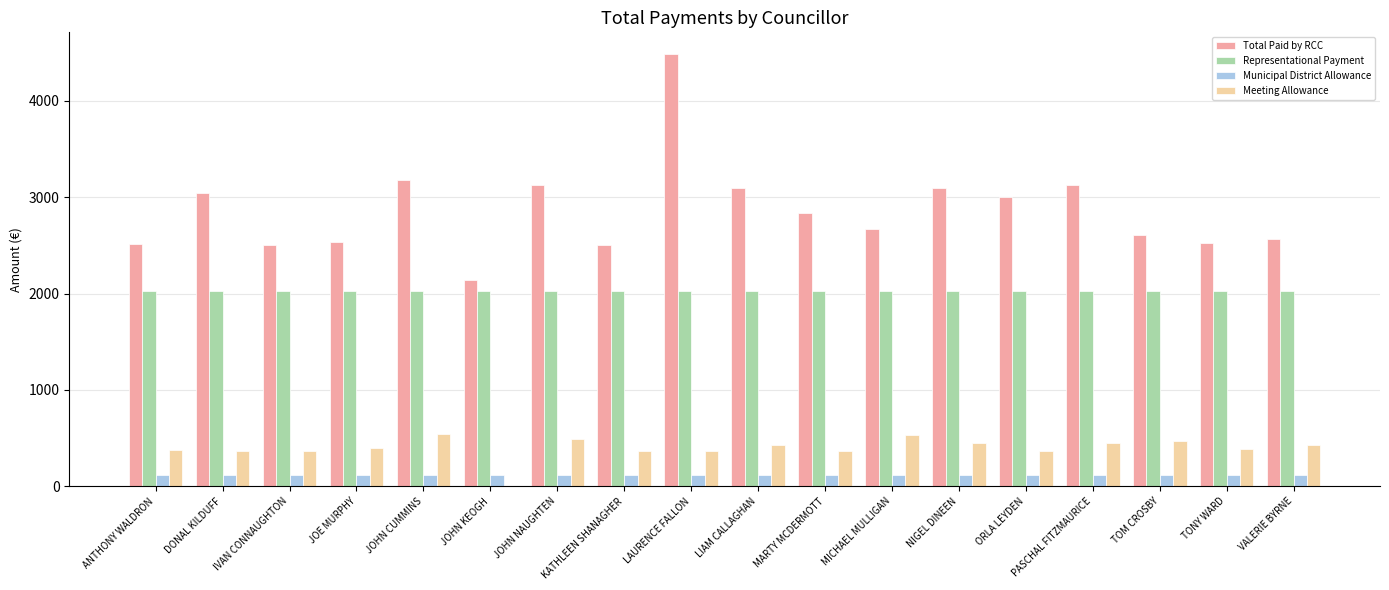

True or false: Meeting Allowance has a value of 186.1 at LAURENCE FALLON.

False